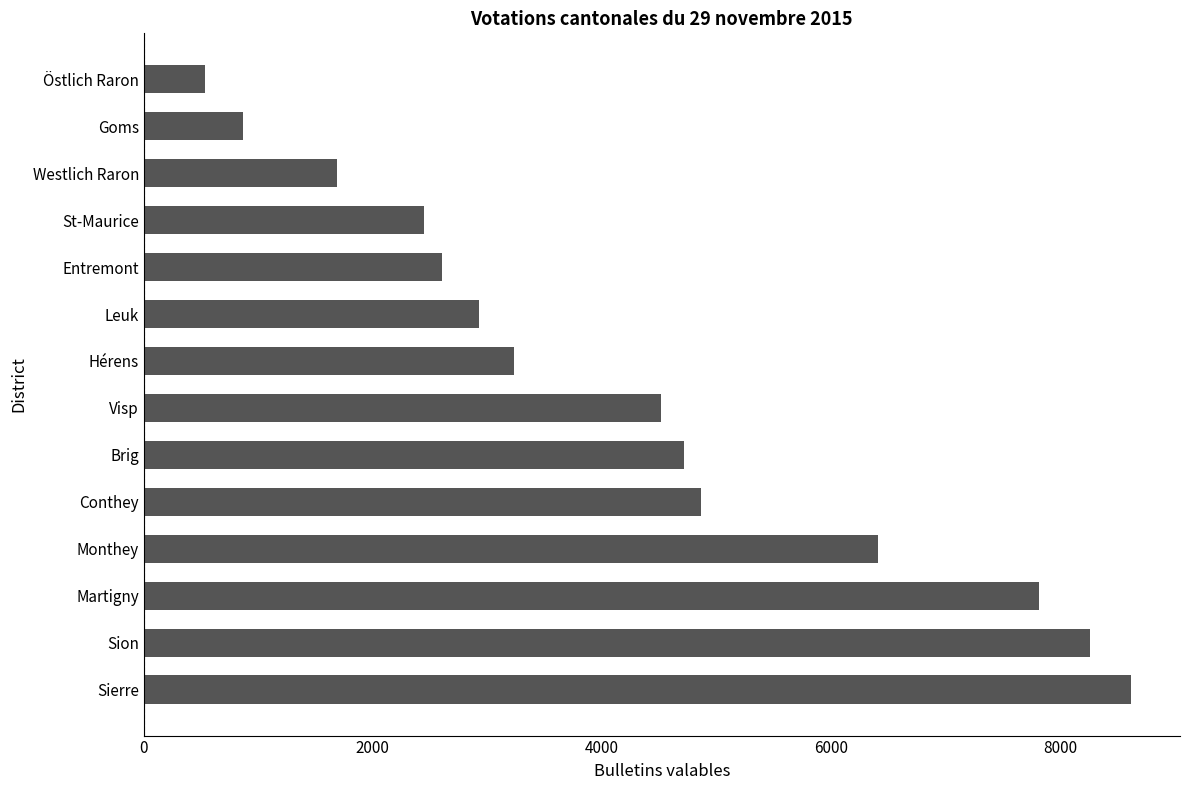

Is it true that the value at Brig is 2435?

False